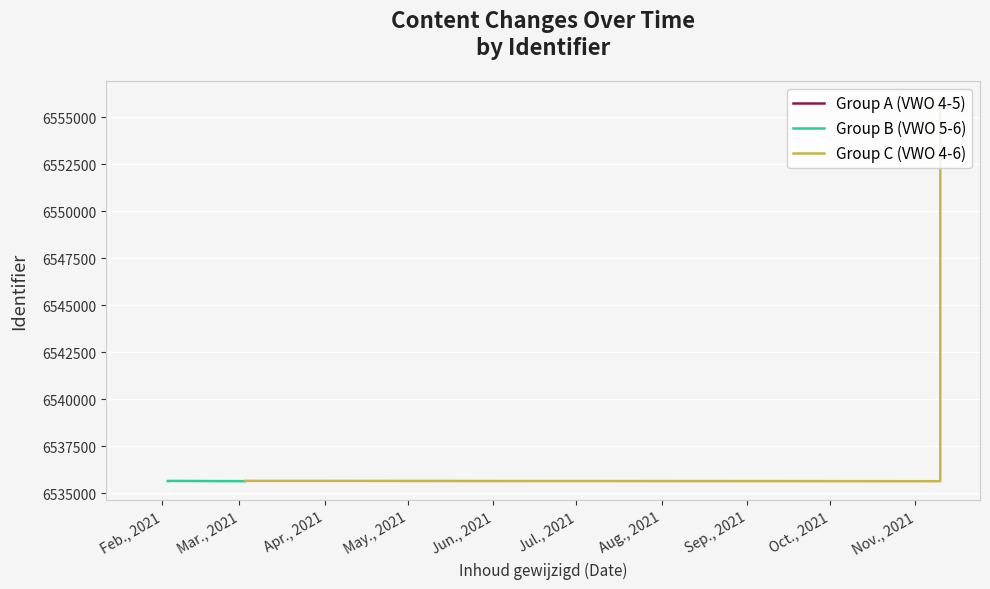

What is the difference between the maximum and minimum values?

20260